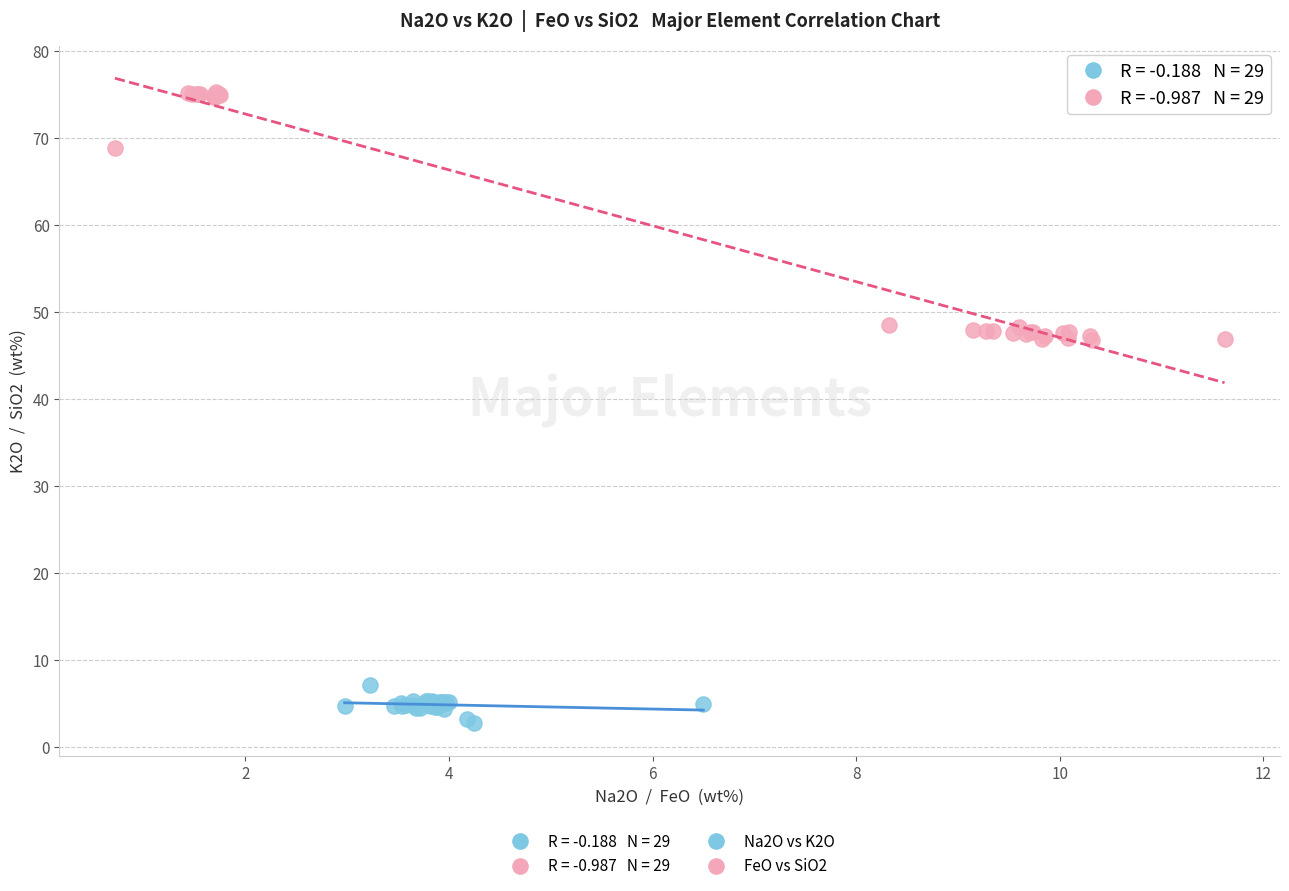

Which series contains the highest Y value?

FeO vs SiO2